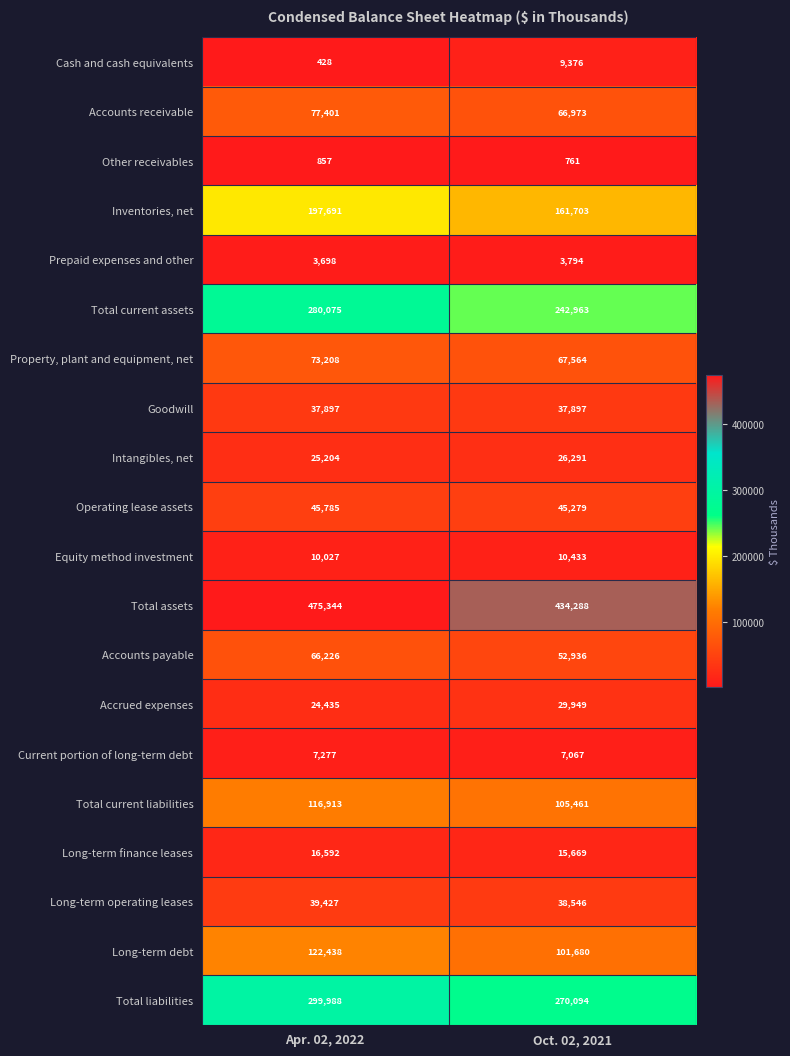

Which label corresponds to the smallest value in the chart?

Apr. 02, 2022